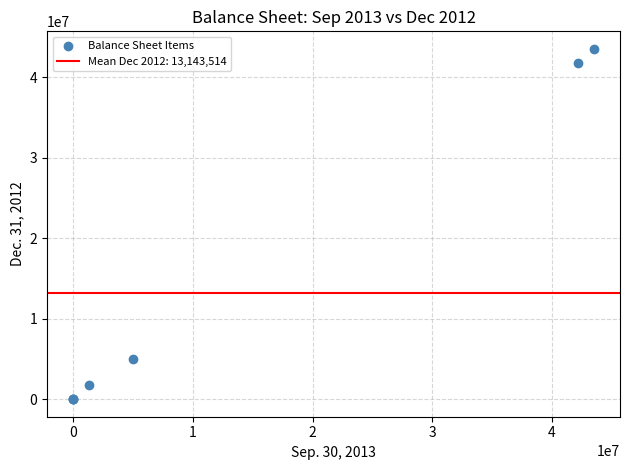

What Y value in the scatter plot is closest to 21750016?

5000000